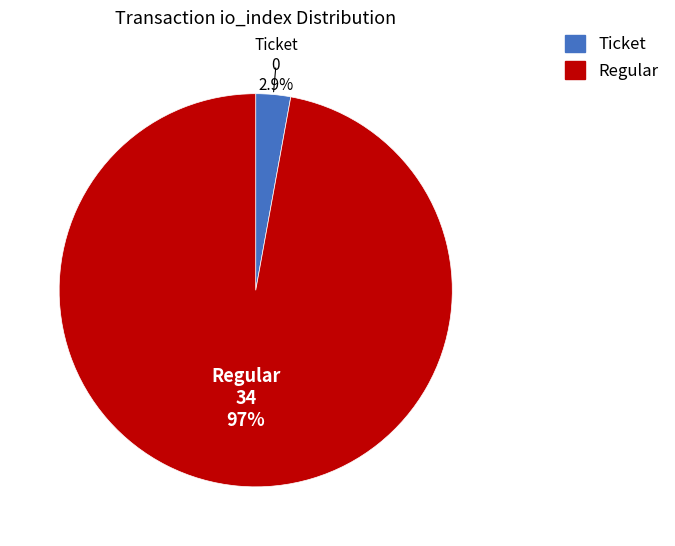

Does Regular represent more than half of the total?

Yes